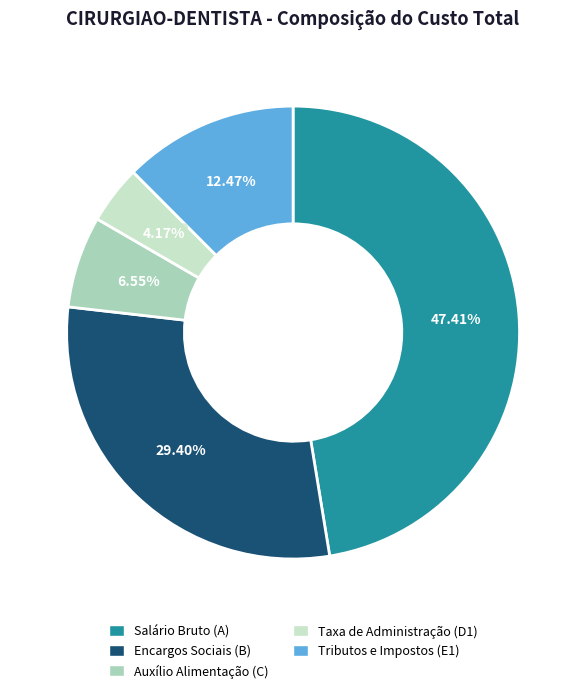

Is there any slice that represents more than half of the pie?

No